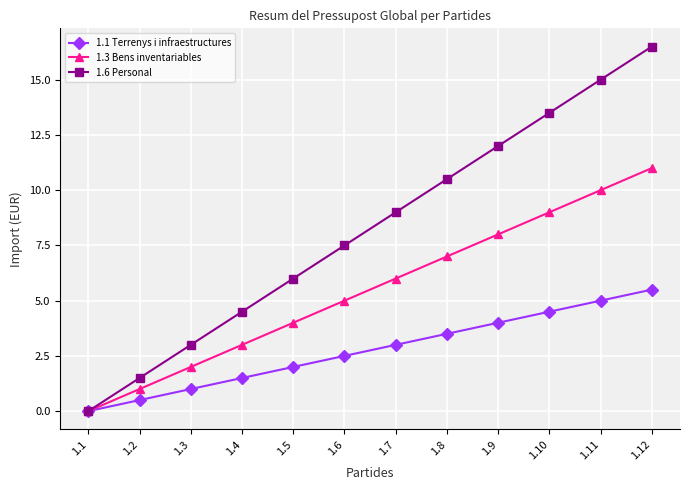

What is the difference between the maximum and minimum values in the 1.1 Terrenys i infraestructures series?

5.5